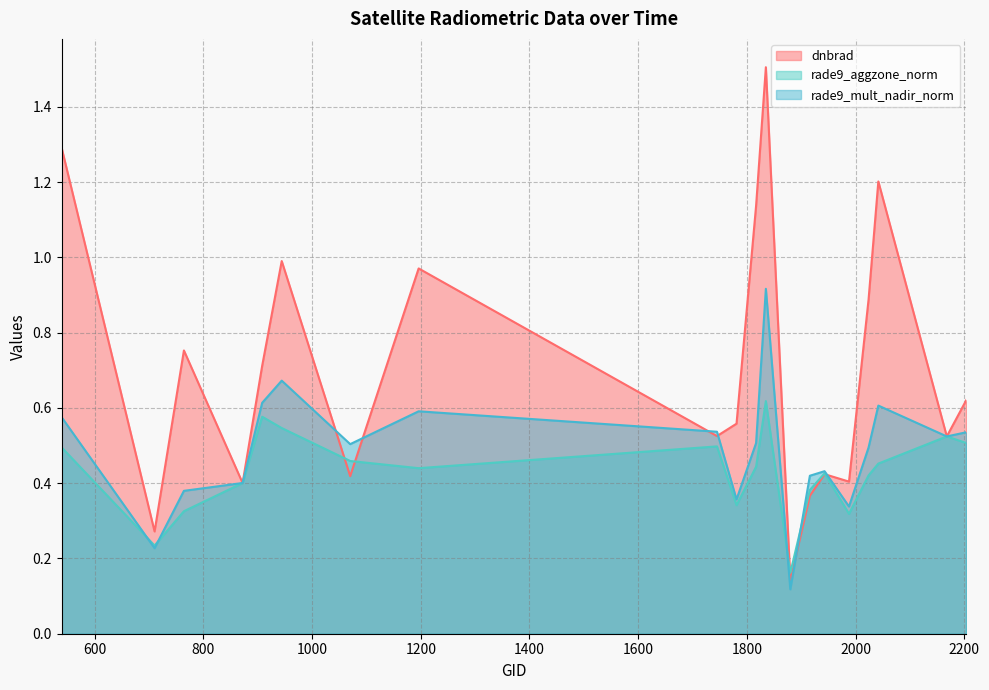

Which series ends up on top after the final intersection of rade9_mult_nadir_norm and rade9_aggzone_norm?

rade9_mult_nadir_norm